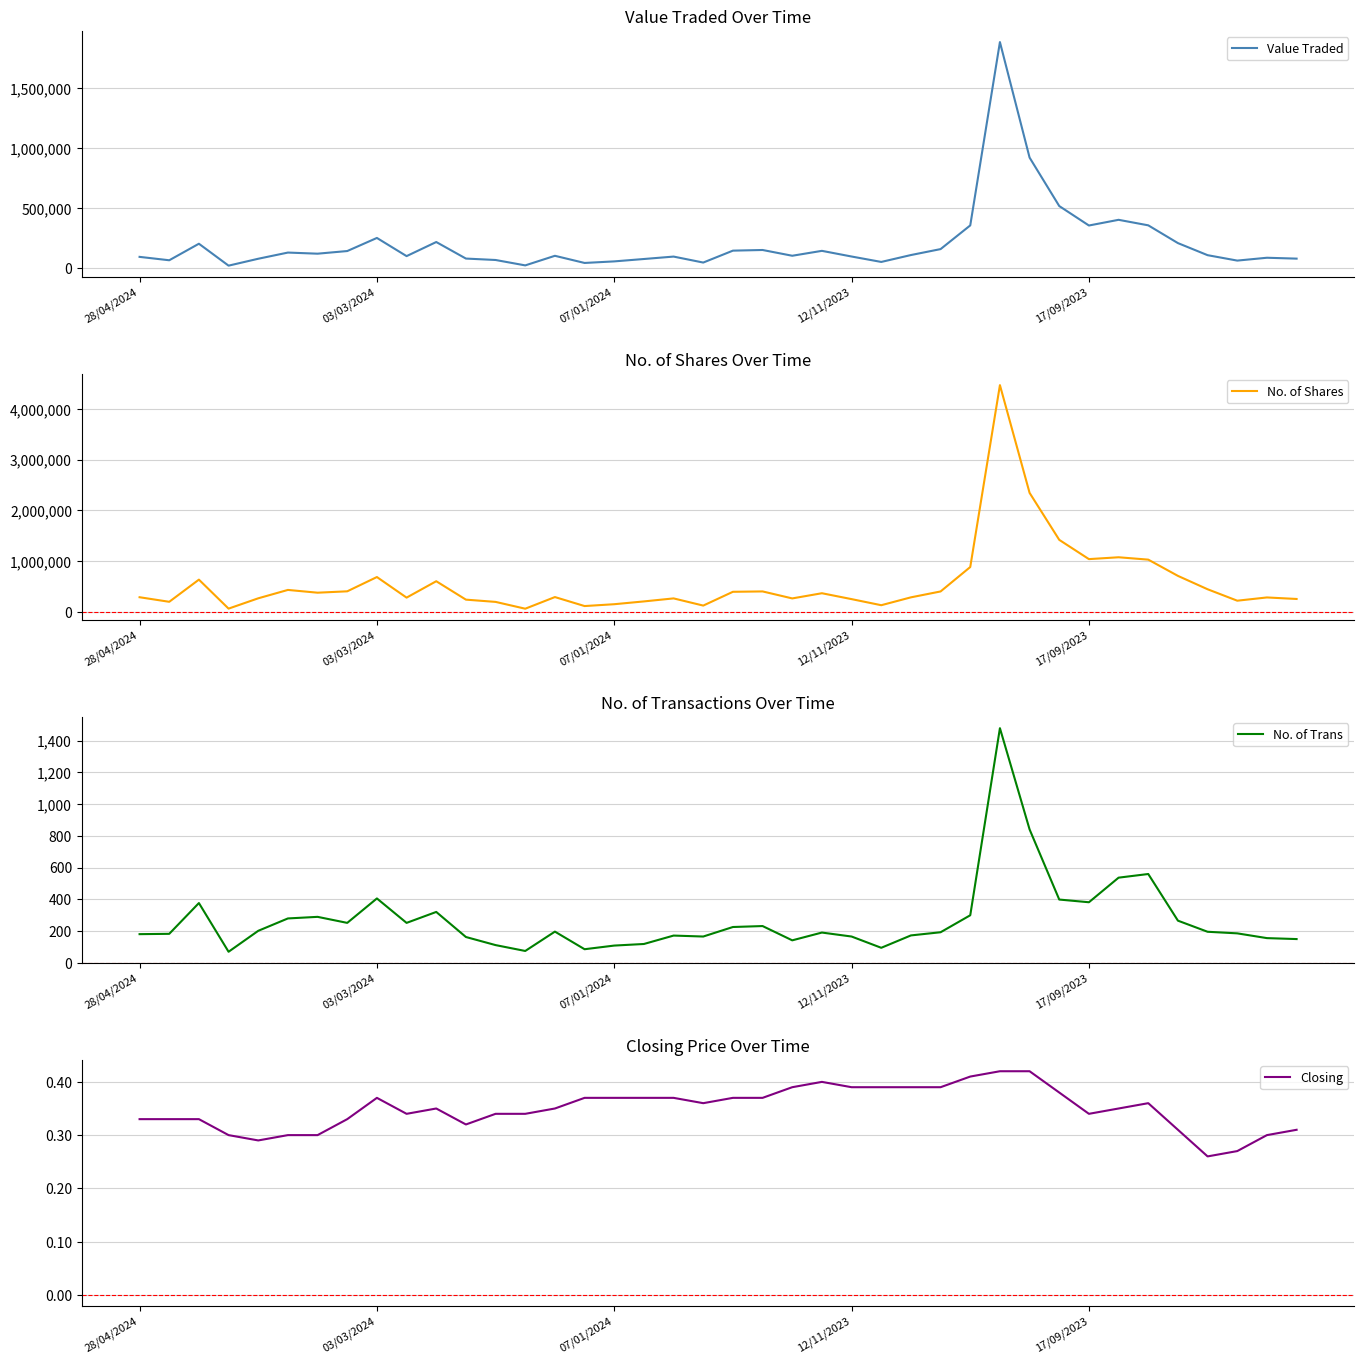

What is the spread (max minus min) of values at 15?

109734.6